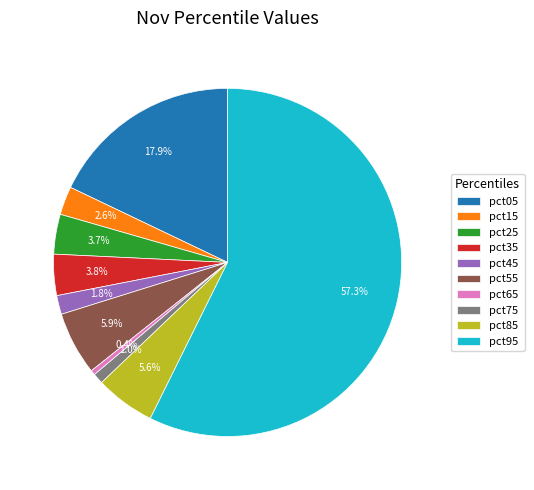

Is pct95 the majority of the pie?

Yes